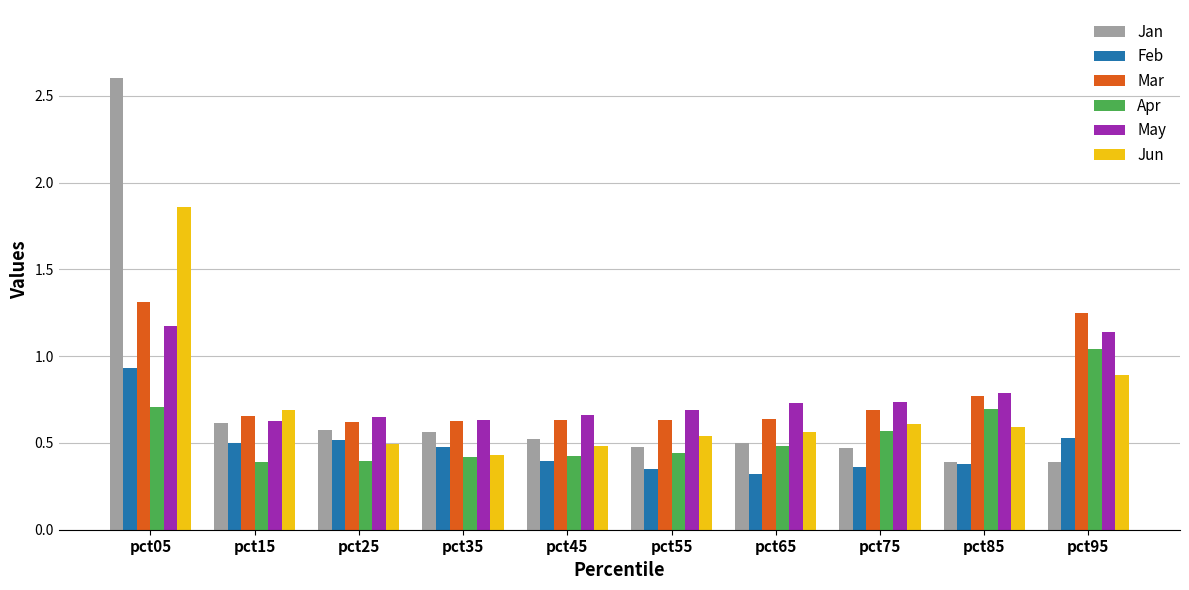

The value of Feb at pct05 is 1.3. True or false?

False